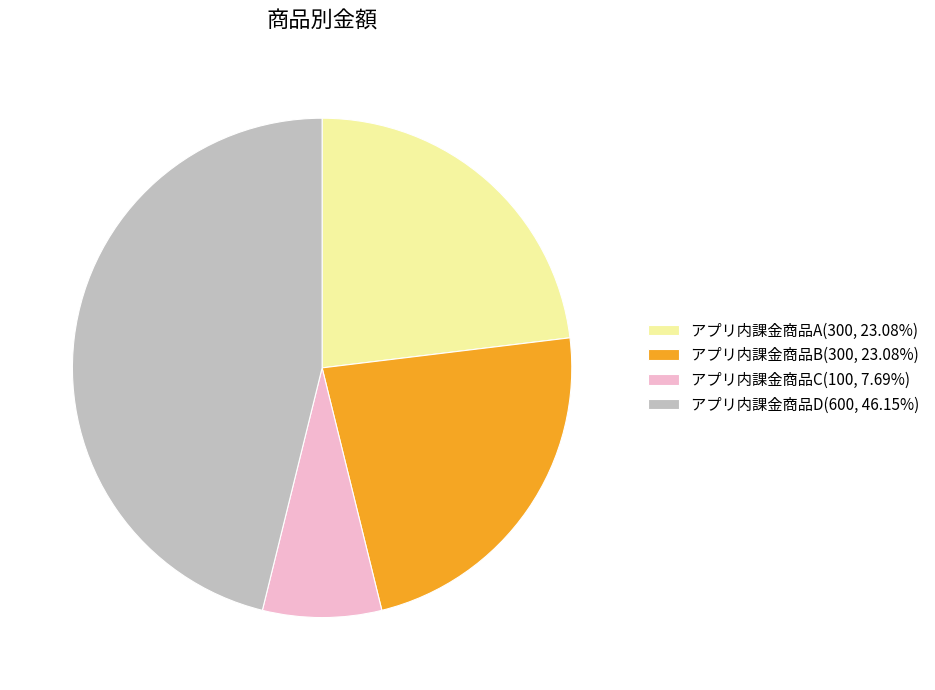

Approximately how many times larger is the value at アプリ内課金商品D(600, 46.15%) compared to アプリ内課金商品C(100, 7.69%)?

6.0